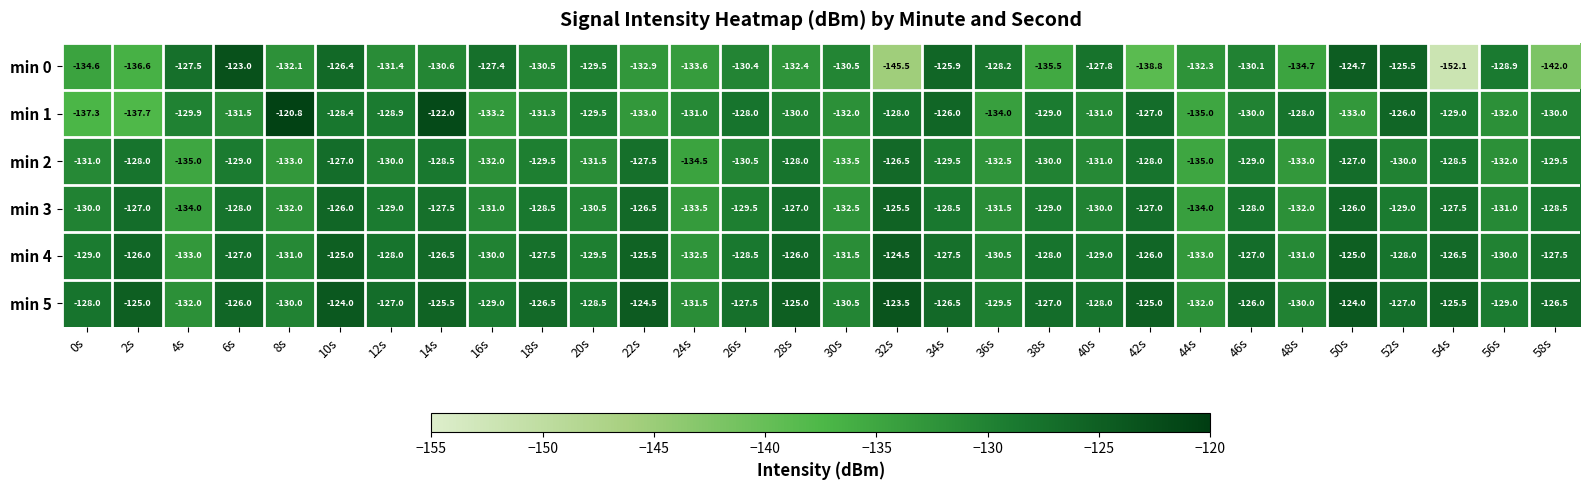

How many data points in min 2 are above -130?

14